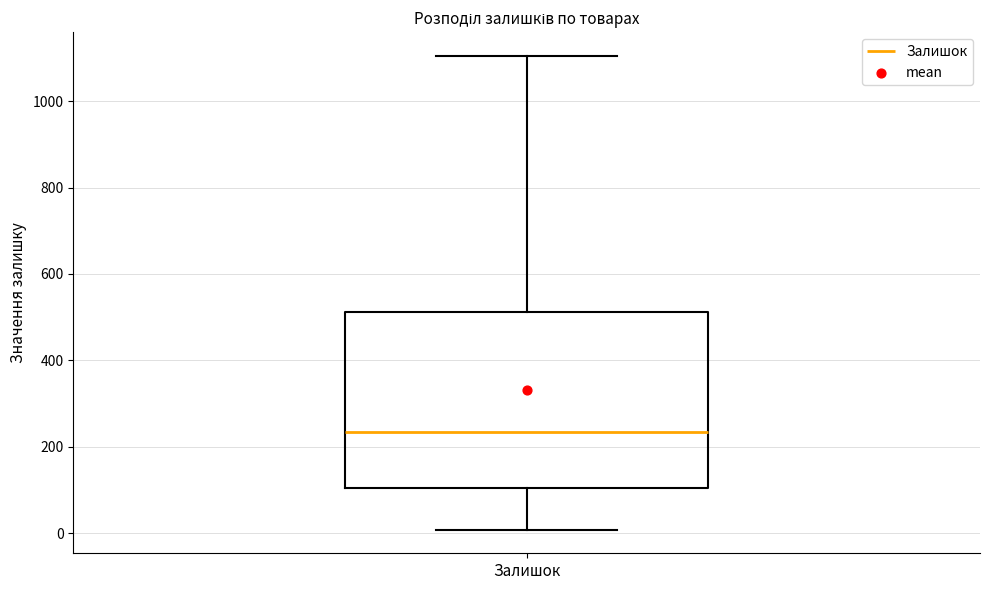

Transcribe this box plot: give where the median line is, the range the box spans, and where the two whiskers end, as read against the y-axis. The values are not printed on the chart, so give them approximately, as read against the axis.

median 240, box 100 to 520, whiskers 0 to 1100